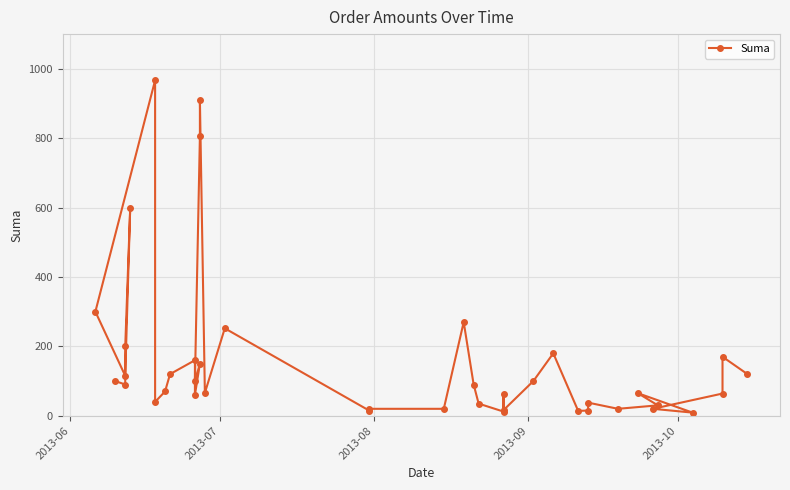

How many points are lower than both their immediate neighbors (excluding endpoints)?

12